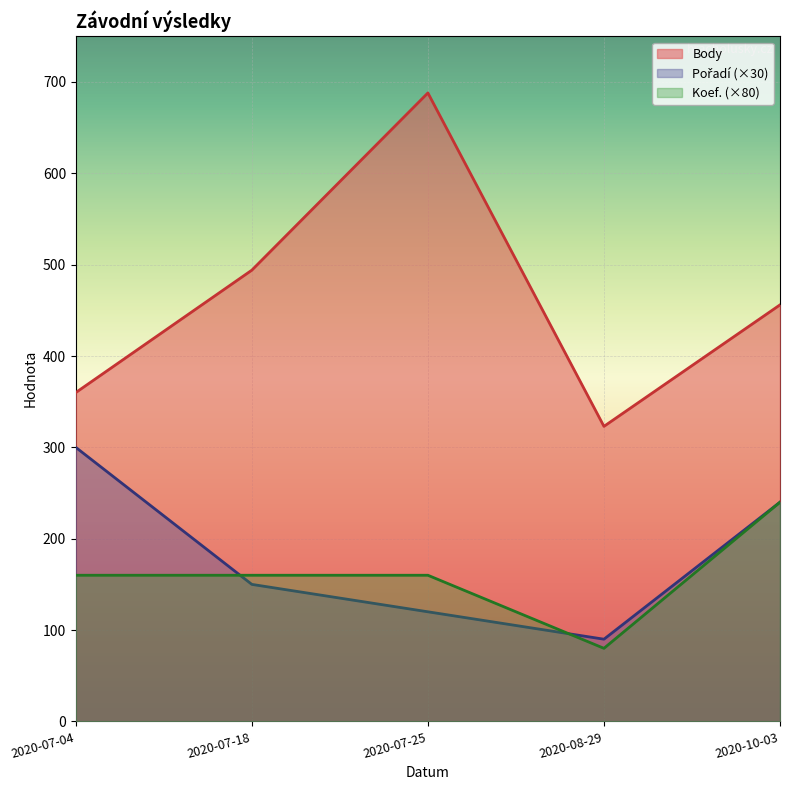

Where does the Pořadí series first go above 150?

2020-07-04